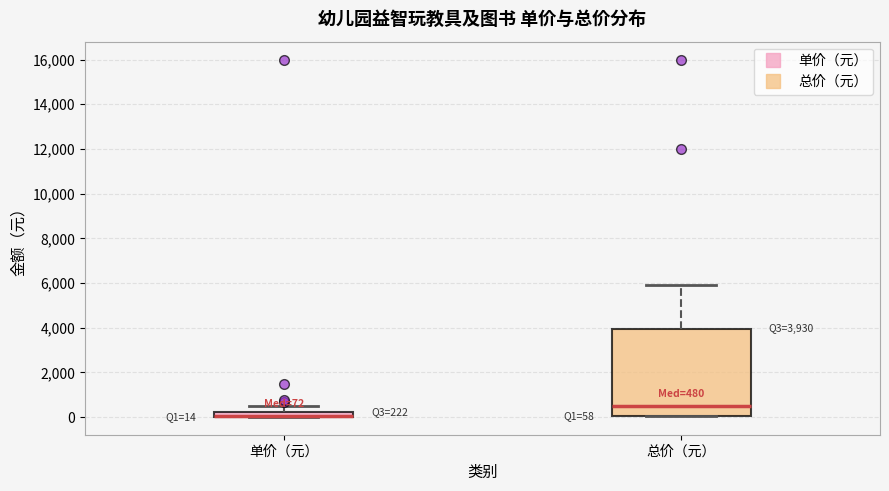

Comparing the boxes themselves (not the whiskers), which one is the tallest?

总价（元）